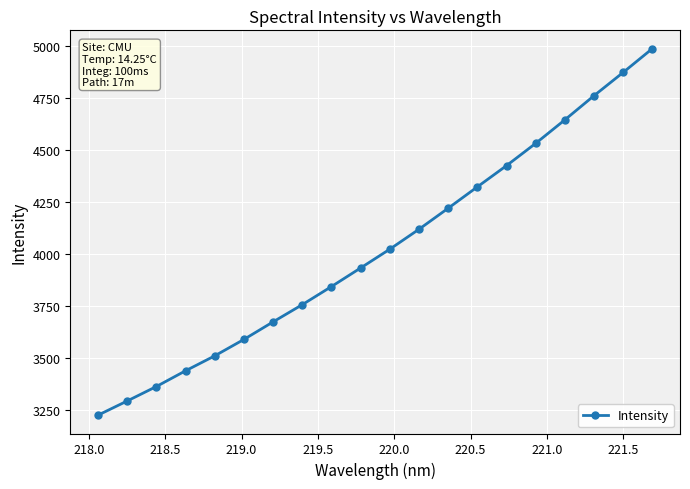

How many data points are less than 4023?

10